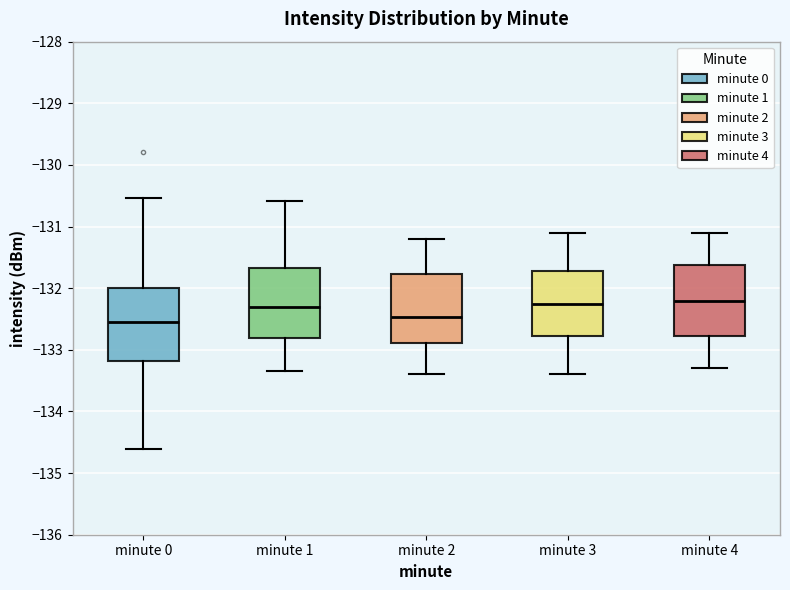

Reading left to right, read every box against the y-axis: the position of its median line, the range the box covers, and the ends of its whiskers. The values are not printed on the chart, so give them approximately, as read against the axis.

minute 0: median -132.5, box -133.2 to -132.0, whiskers -134.6 to -130.5
minute 1: median -132.3, box -132.8 to -131.7, whiskers -133.3 to -130.6
minute 2: median -132.5, box -132.9 to -131.8, whiskers -133.4 to -131.2
minute 3: median -132.2, box -132.8 to -131.7, whiskers -133.4 to -131.1
minute 4: median -132.2, box -132.8 to -131.6, whiskers -133.3 to -131.1